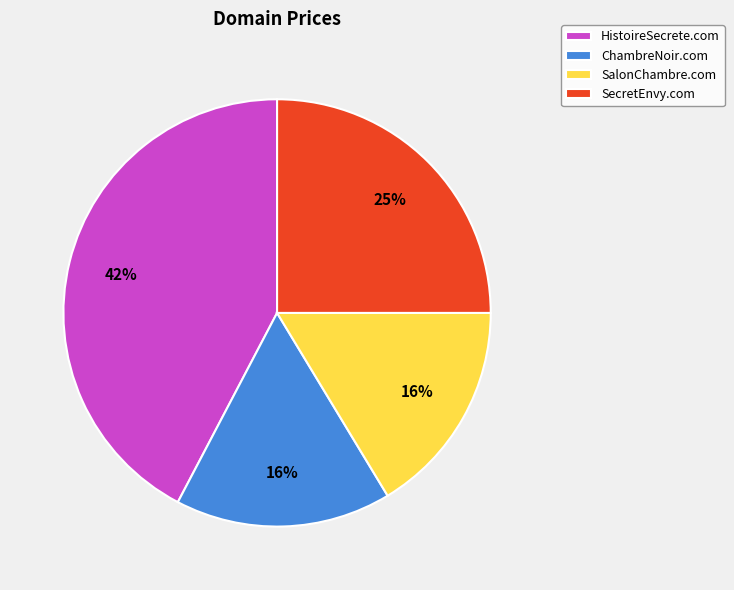

How many segments does this pie chart have?

4